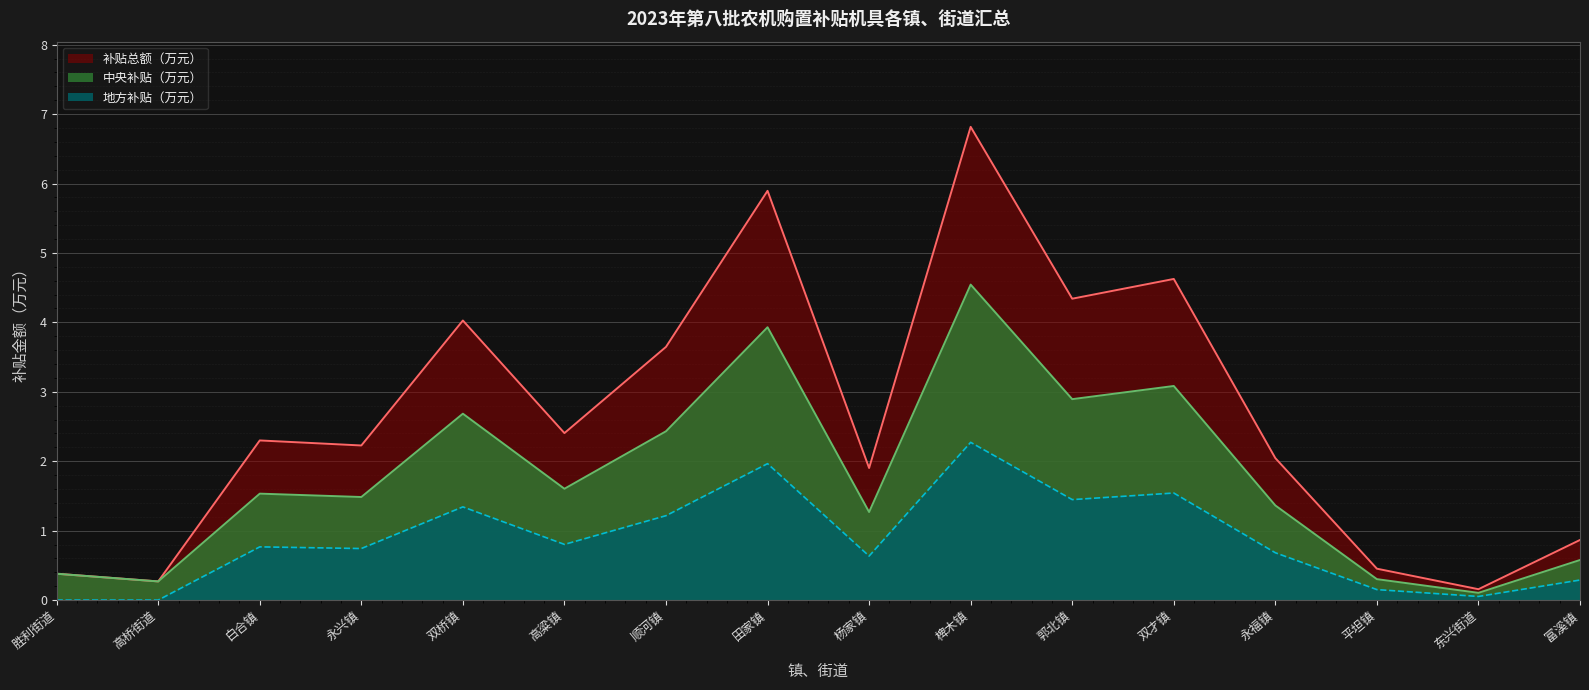

What is the highest value of the 地方补贴（万元） series?

2.3